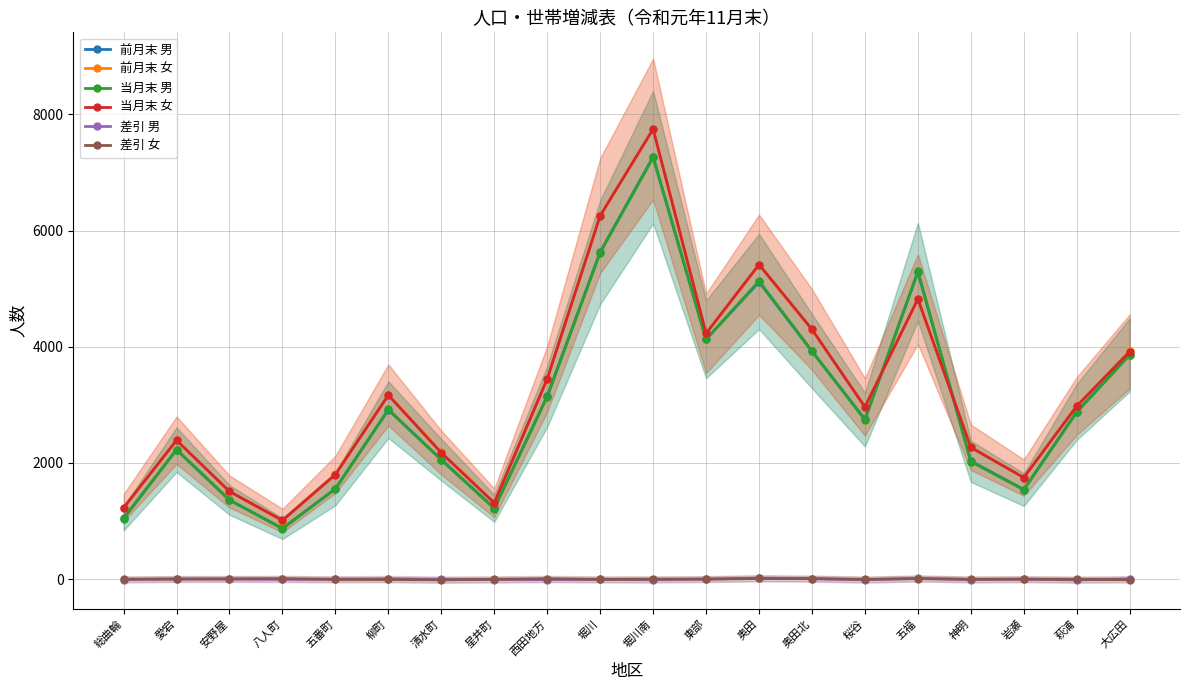

True or false: 前月末 男 has a value of 325 at 星井町.

False